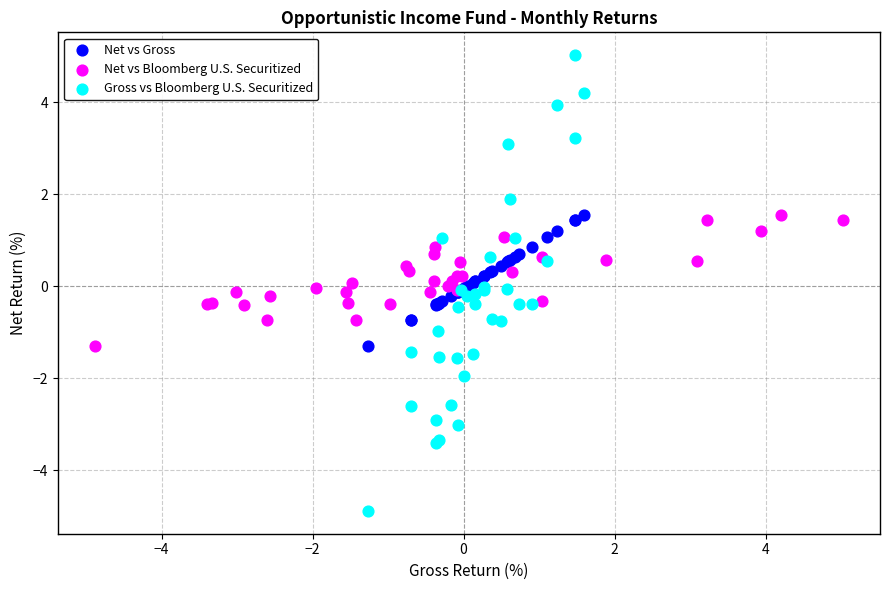

What are all the series names shown in the legend?

Net vs Gross, Net vs Bloomberg U.S. Securitized, Gross vs Bloomberg U.S. Securitized